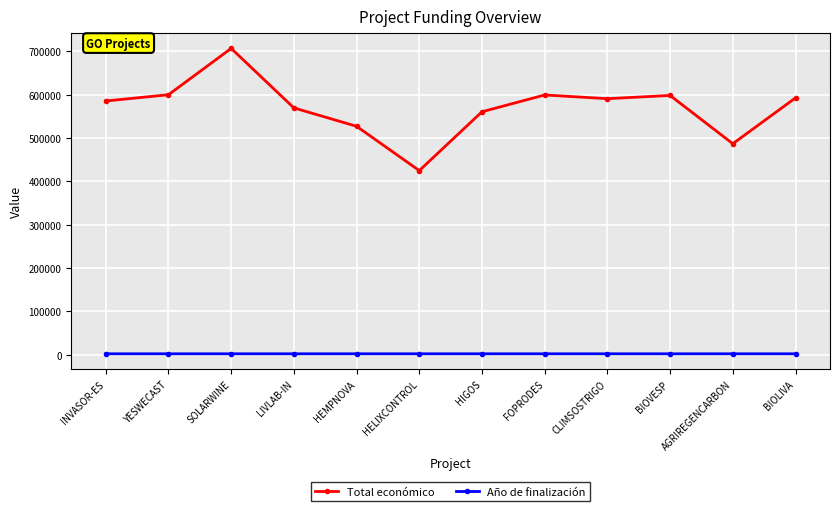

What is the total value across all series at SOLARWINE?

708724